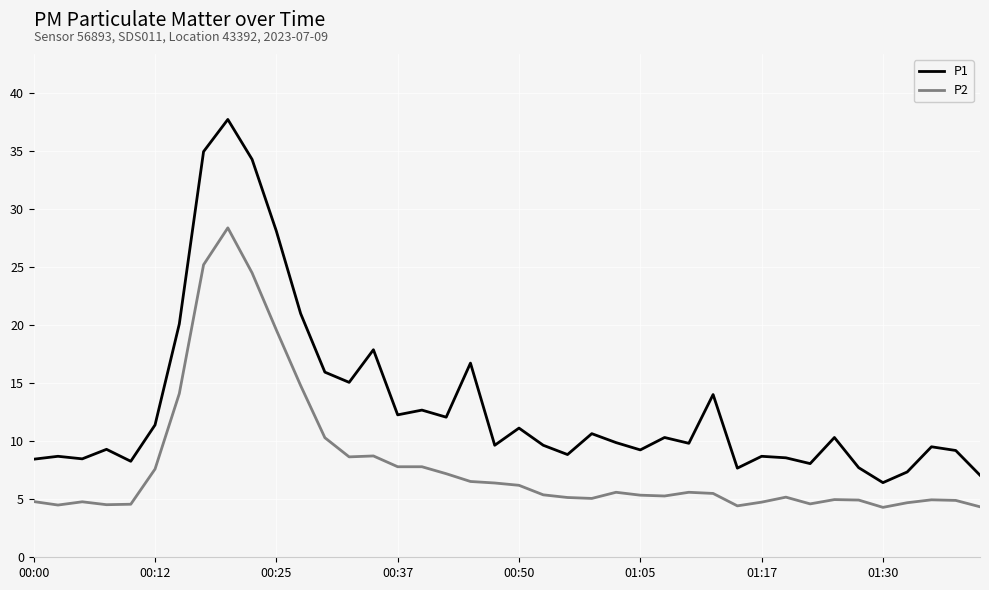

Rank the series by their average value, from highest to lowest.

P1, P2